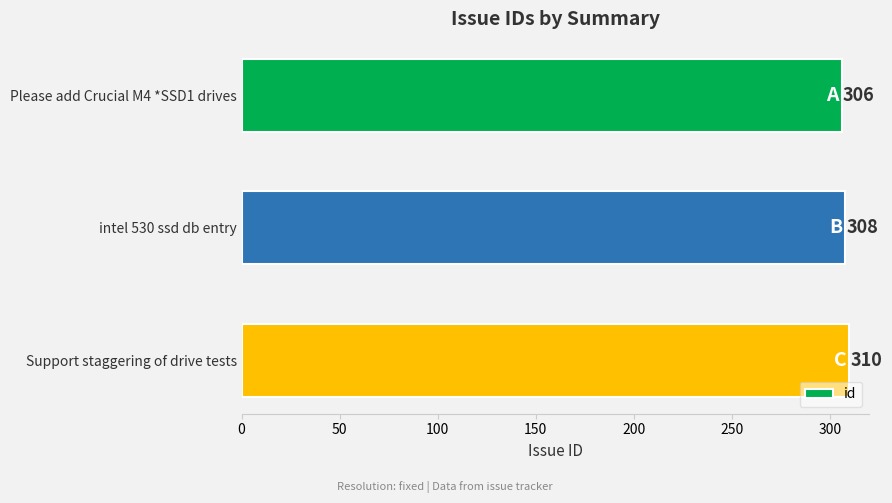

How many distinct data groups are displayed?

1